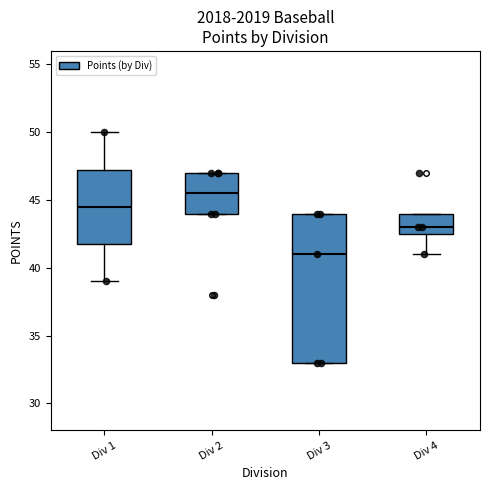

Reading left to right, transcribe this box plot: for each box, give where its median line is, the range the box spans, and where its two whiskers end, as read against the y-axis. The values are not printed on the chart, so give them approximately, as read against the axis.

Div 1: median 44.5, box 42.0 to 47.5, whiskers 39.0 to 50.0
Div 2: median 45.5, box 44.0 to 47.0, whiskers 44.0 to 47.0
Div 3: median 41.0, box 33.0 to 44.0, whiskers 33.0 to 44.0
Div 4: median 43.0, box 42.5 to 44.0, whiskers 41.0 to 44.0